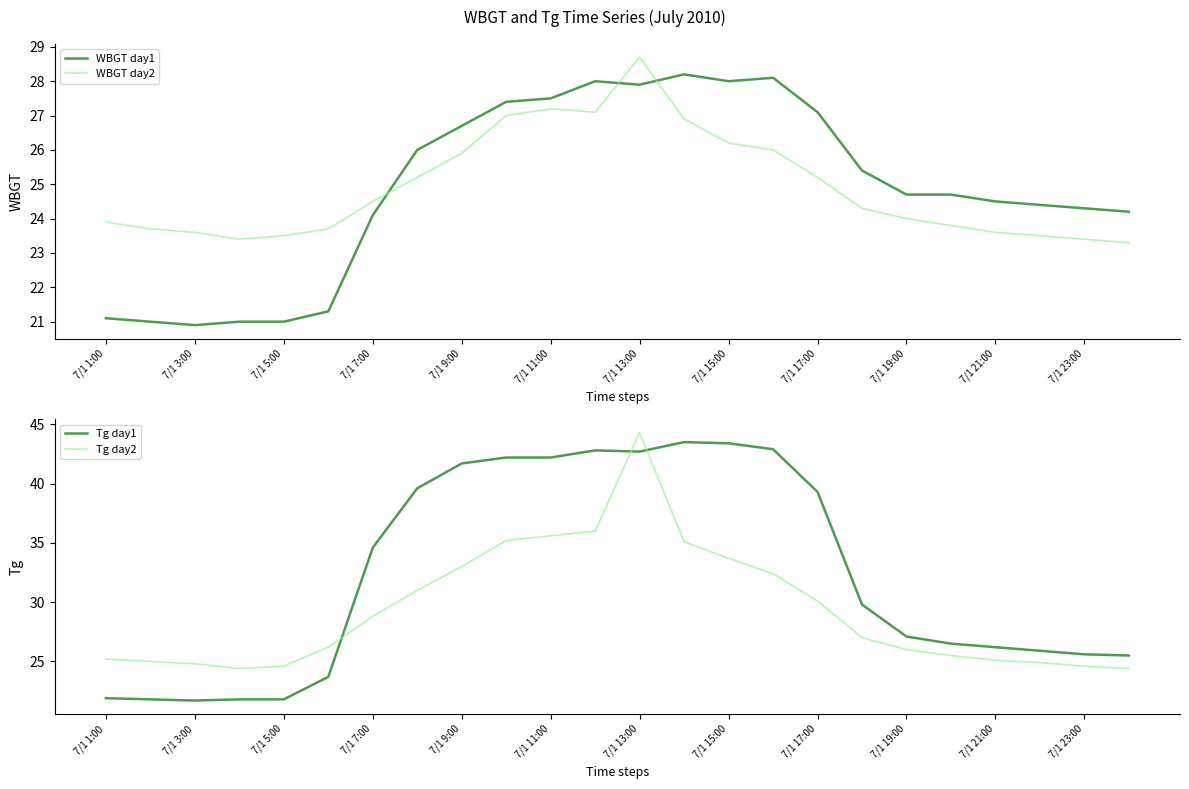

Which series has the largest total across all categories?

Tg day1